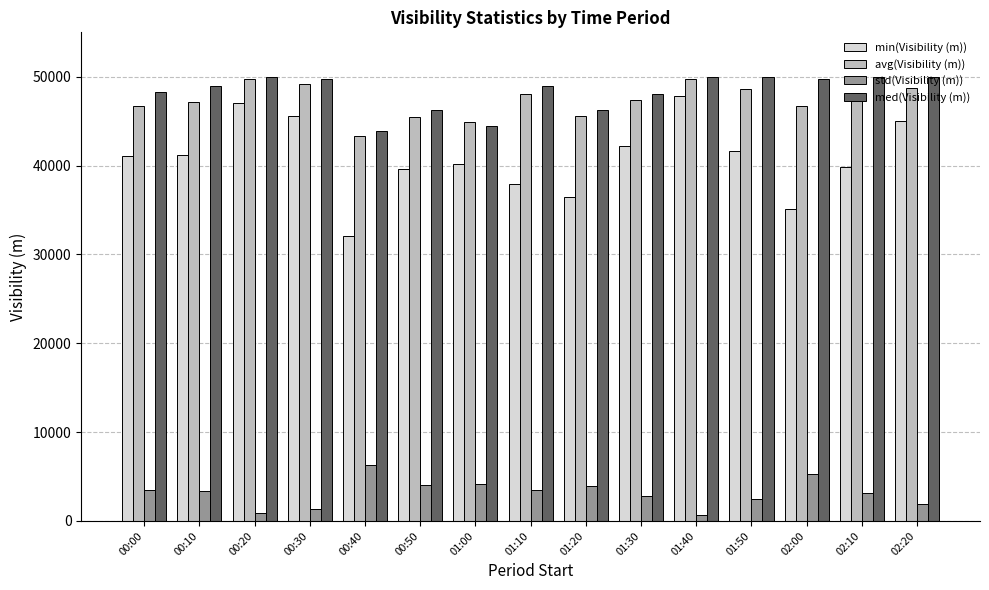

What is the label of the 11th bar from the right?

00:40